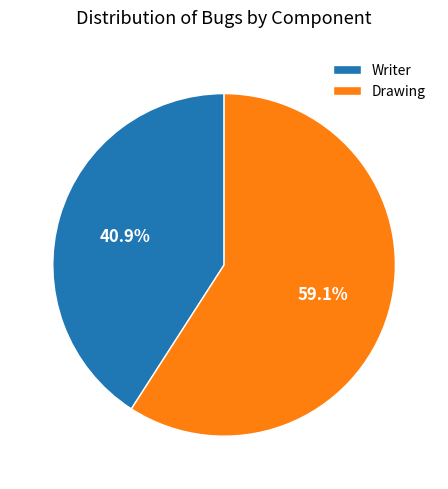

How many segments does this pie chart have?

2